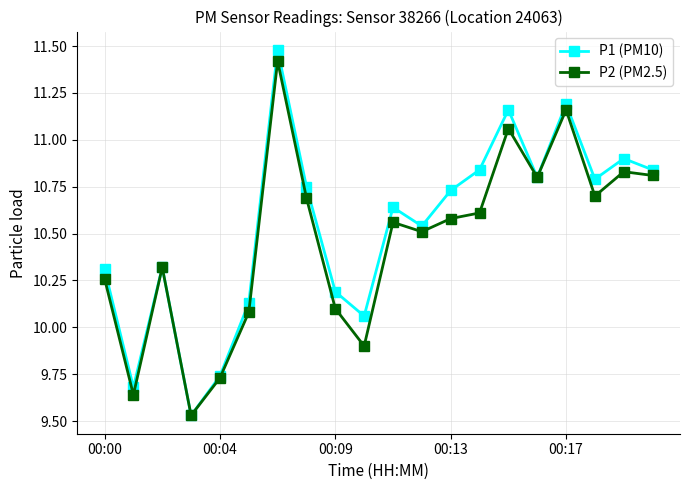

At how many categories does at least one series exceed 9?

20